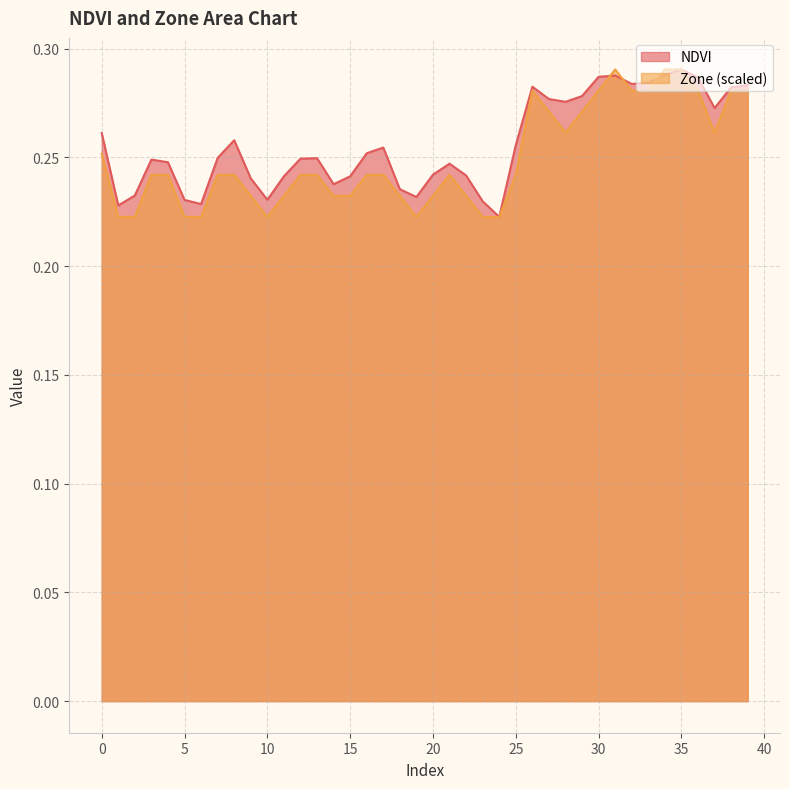

Which series has the largest range (max minus min)?

NDVI